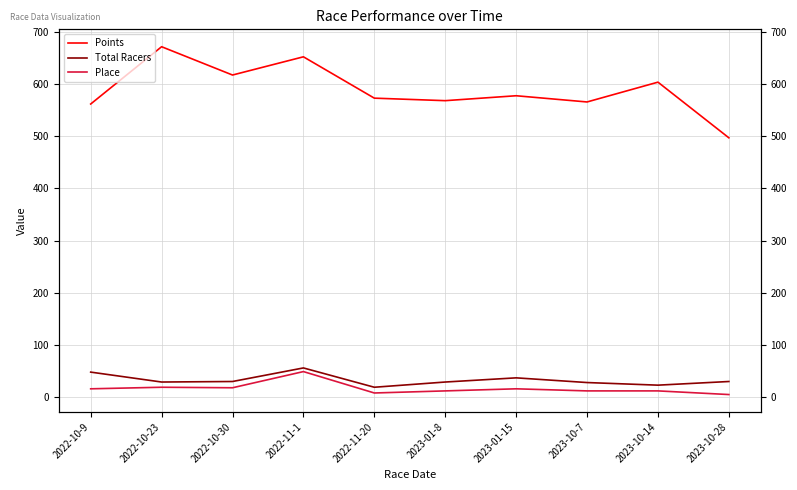

At which category is the sum across all series the highest?

2022-11-1